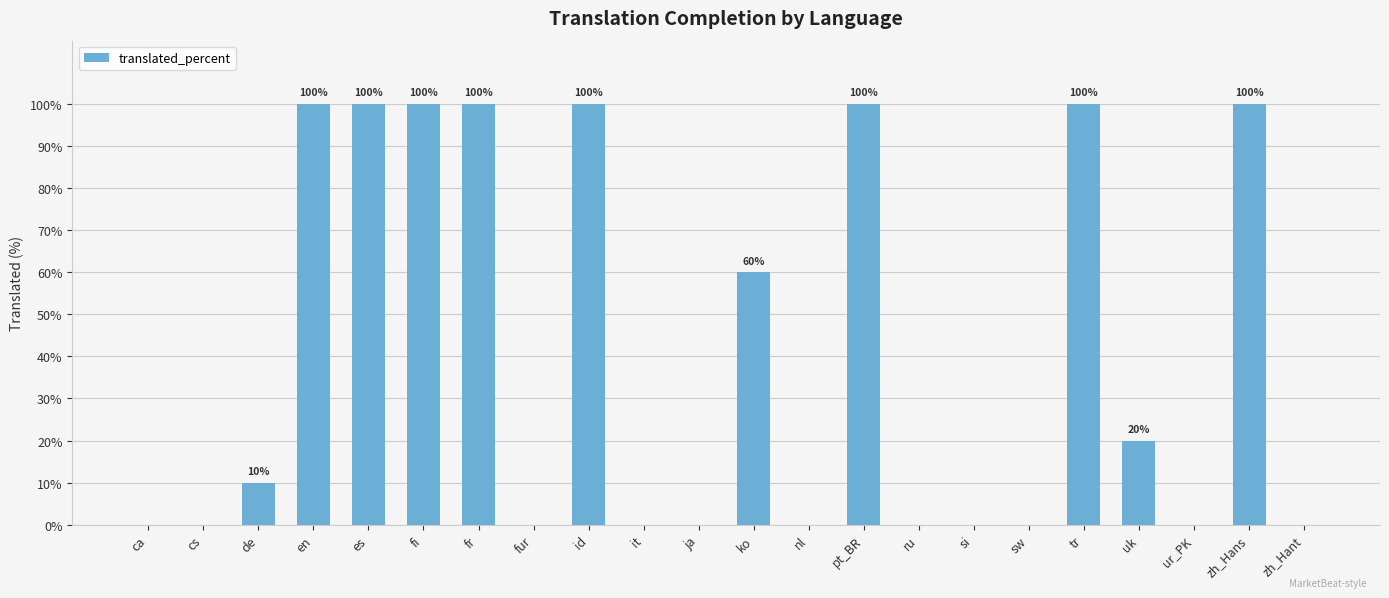

What is the greatest value displayed?

100